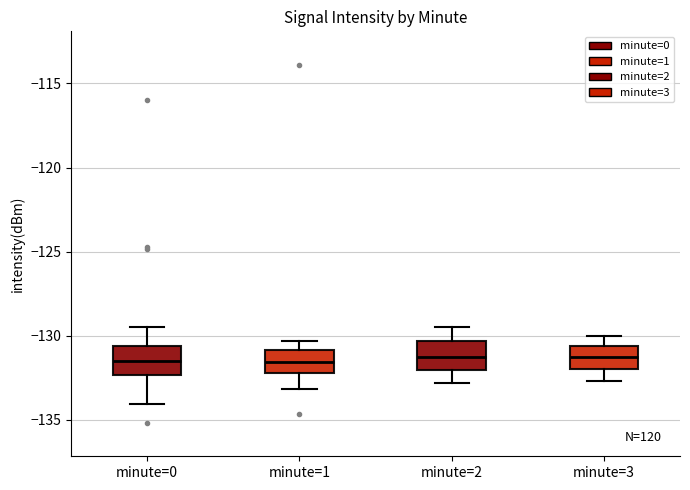

Reading left to right, read every box against the y-axis: the position of its median line, the range the box covers, and the ends of its whiskers. The values are not printed on the chart, so give them approximately, as read against the axis.

minute=0: median -131.5, box -132.5 to -130.5, whiskers -134.0 to -129.5
minute=1: median -131.5, box -132.5 to -131.0, whiskers -133.0 to -130.5
minute=2: median -131.0, box -132.0 to -130.5, whiskers -133.0 to -129.5
minute=3: median -131.0, box -132.0 to -130.5, whiskers -132.5 to -130.0